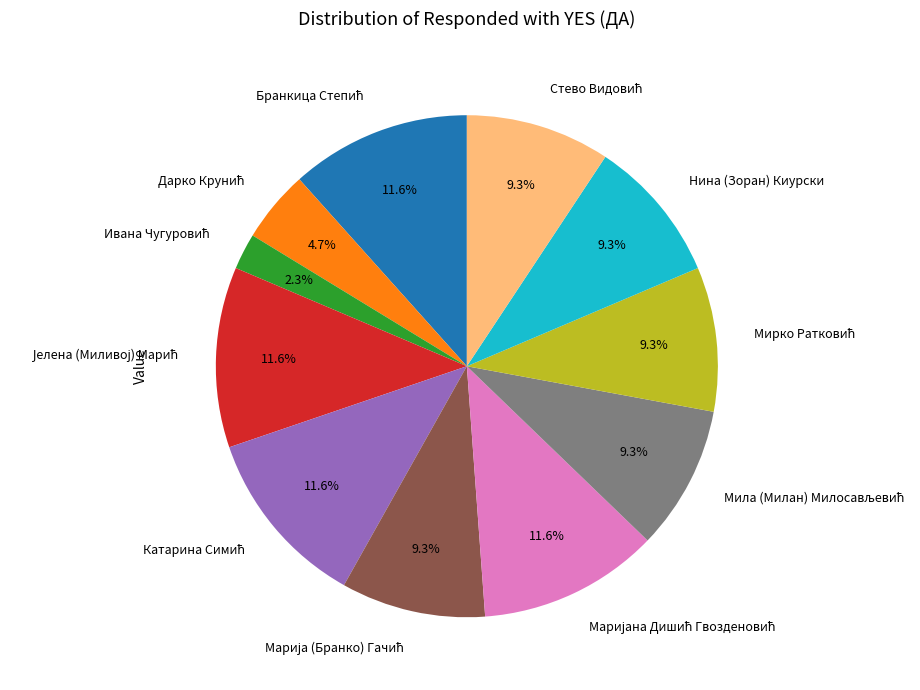

Is there any slice that represents more than half of the pie?

No